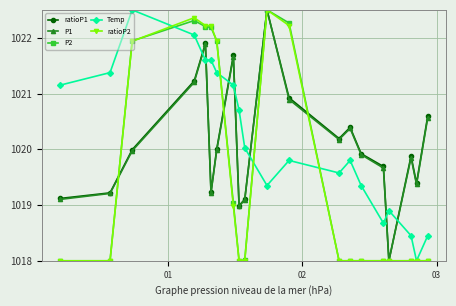

What is the maximum value shown in the chart?

1022.5